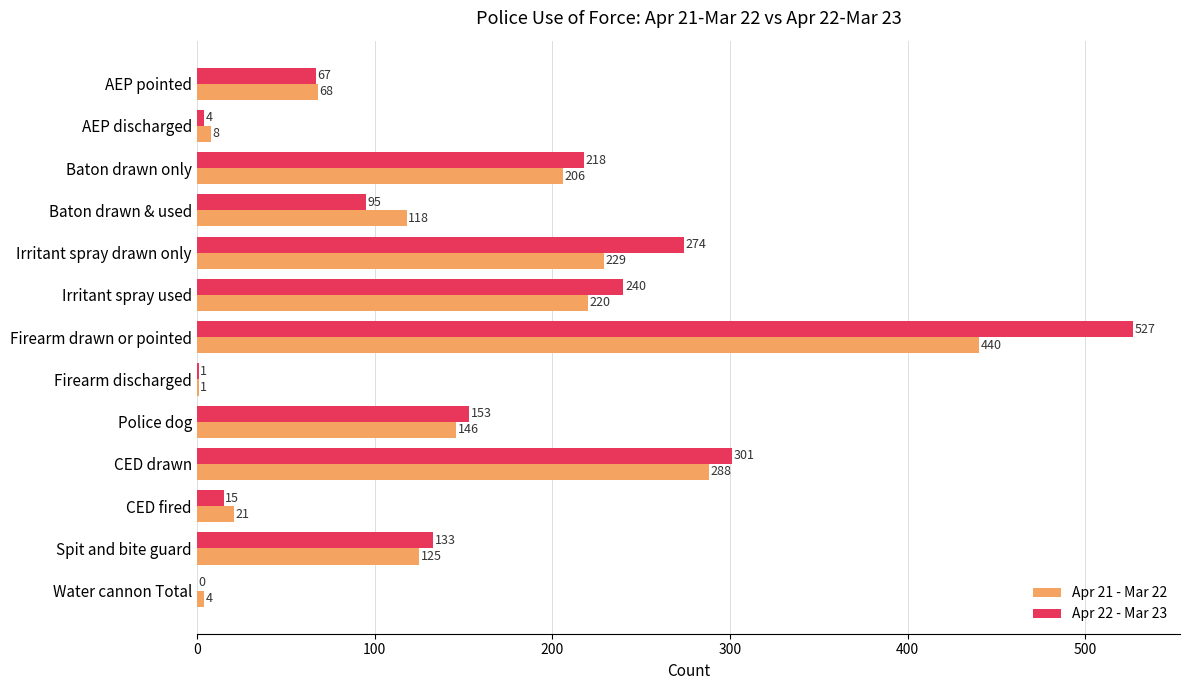

What is the sum of the Apr 22 - Mar 23 values at Spit and bite guard and AEP discharged?

137